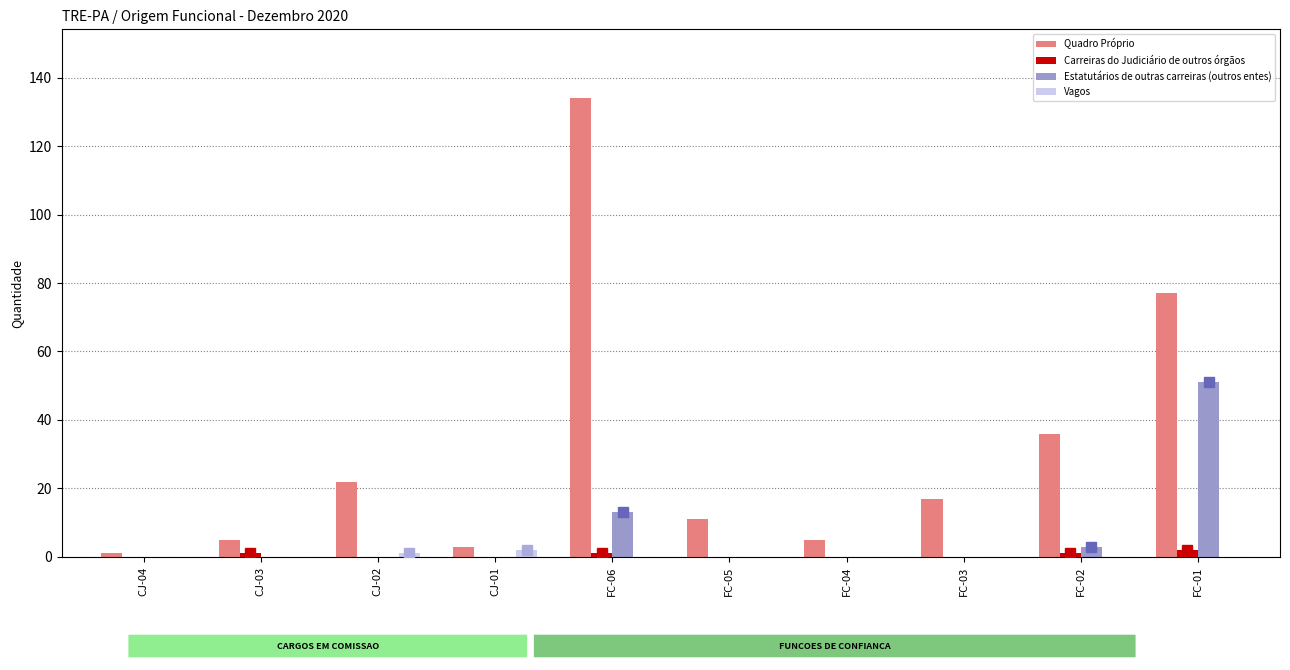

What is the maximum value shown in the chart?

134